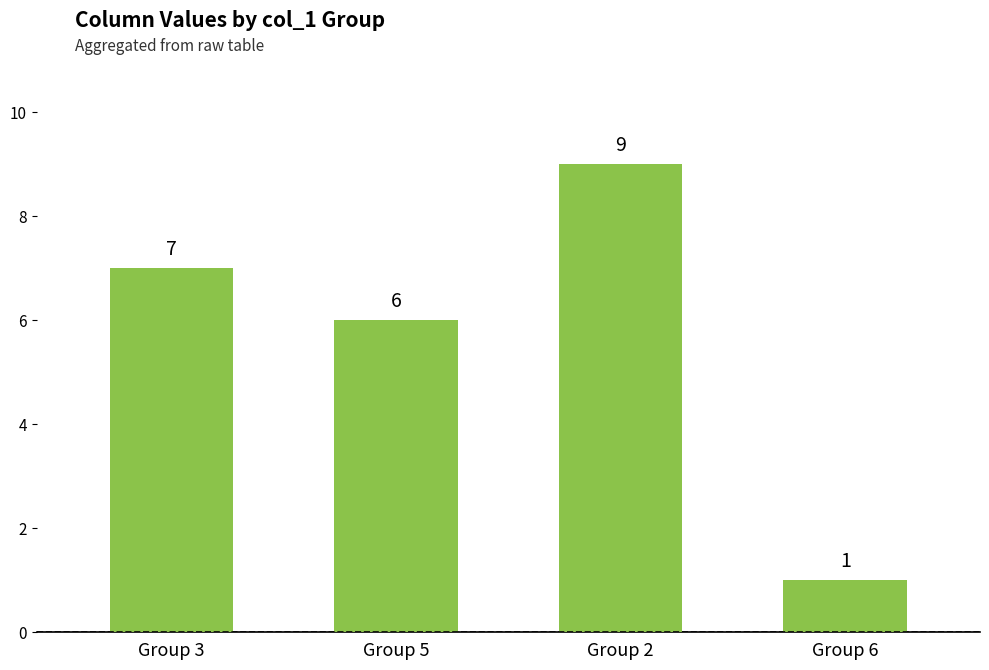

What is the change in value from Group 3 to Group 2?

+2